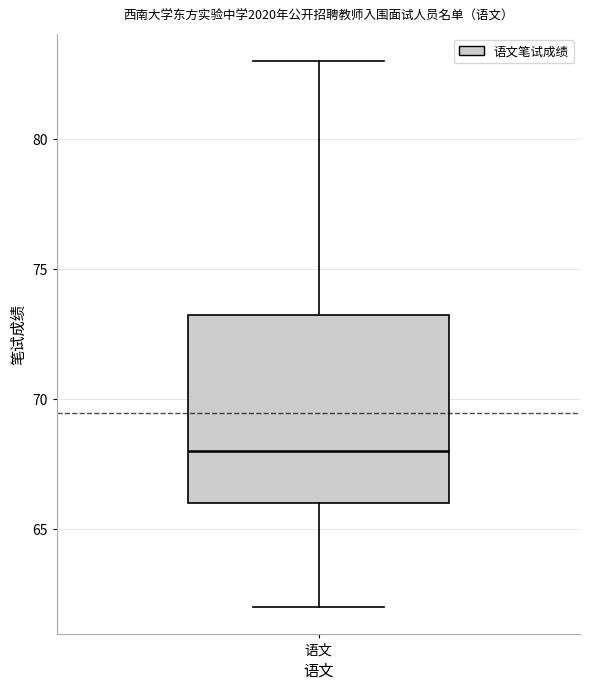

Where is the lower edge of the box for 语文 on the y-axis? The values are not printed on the chart, so give them approximately, as read against the axis.

66.0